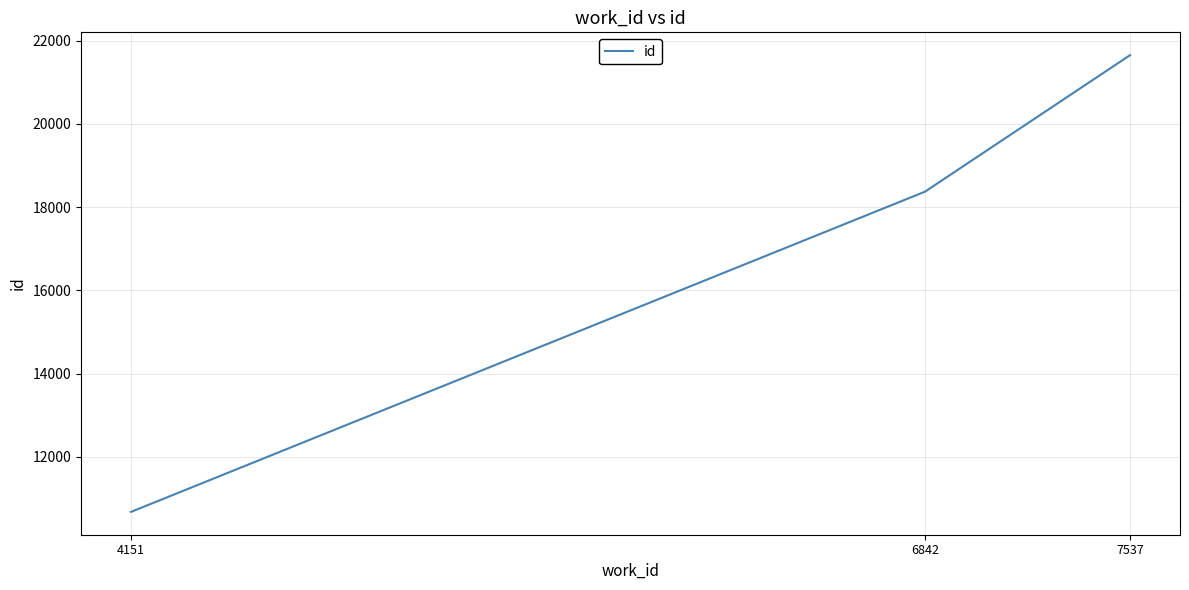

True or false: the data shows 18372 at 6842.

True